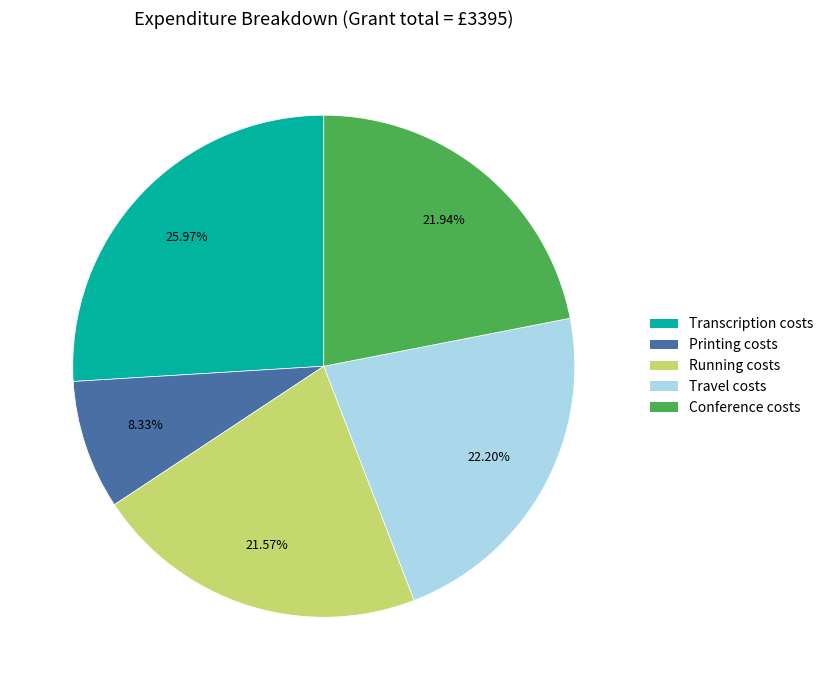

How many segments does this pie chart have?

5